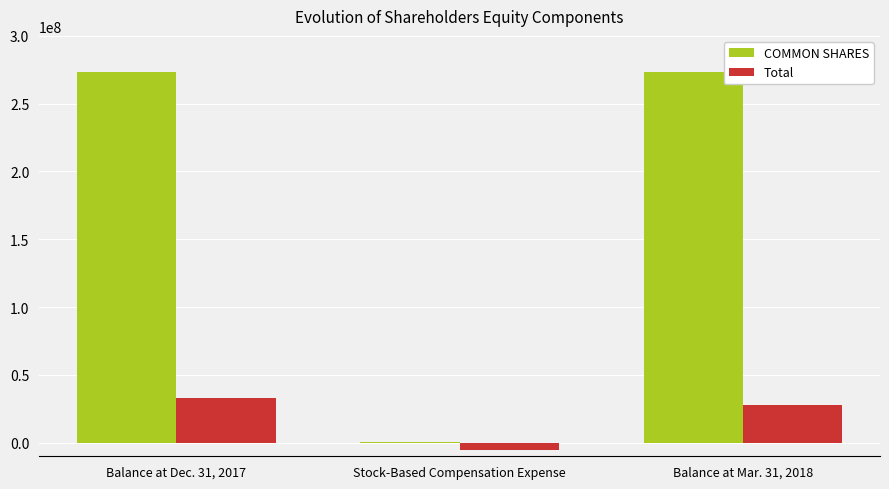

Which series has the largest total across all categories?

COMMON SHARES